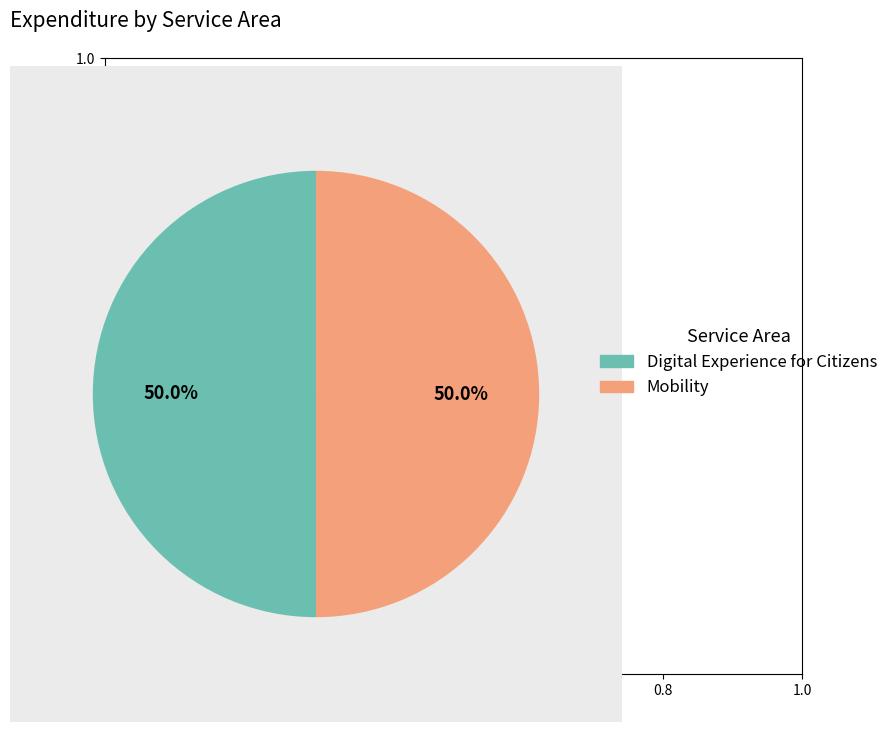

To the nearest percent, what portion does Mobility represent?

50%